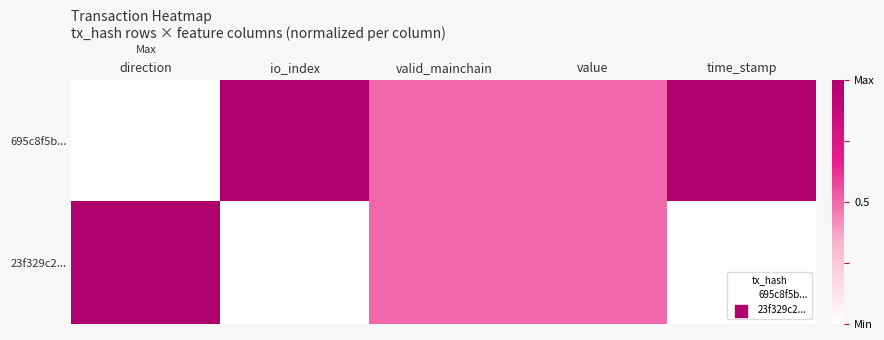

Reading right to left, transcribe all the data shown in this chart.

695c8f5b...: time_stamp=1.0	value=0.5	valid_mainchain=0.5	io_index=1.0	direction=0.0
23f329c2...: time_stamp=0.0	value=0.5	valid_mainchain=0.5	io_index=0.0	direction=1.0